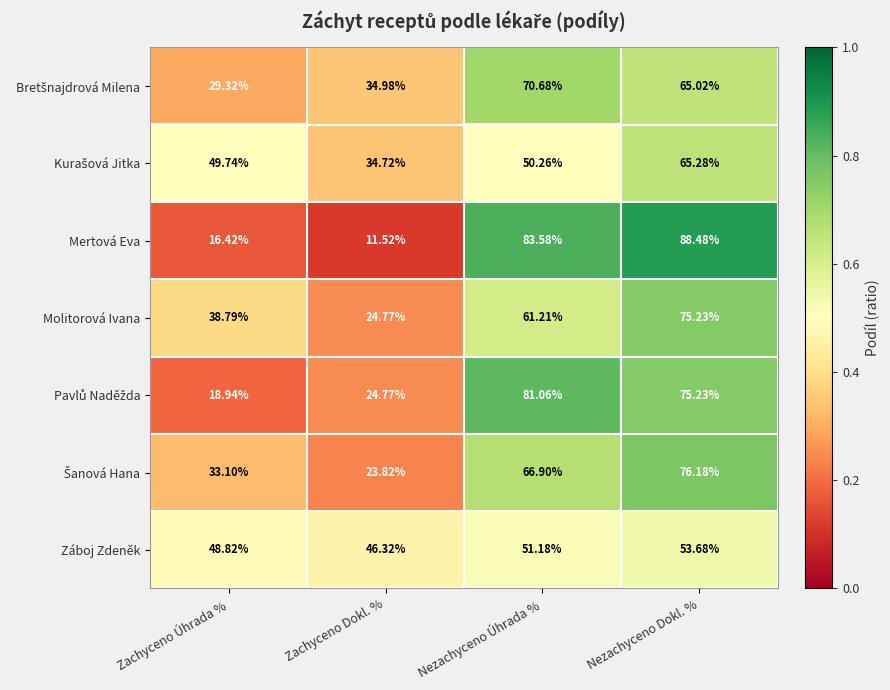

Which series has the largest range (max minus min)?

Mertová Eva